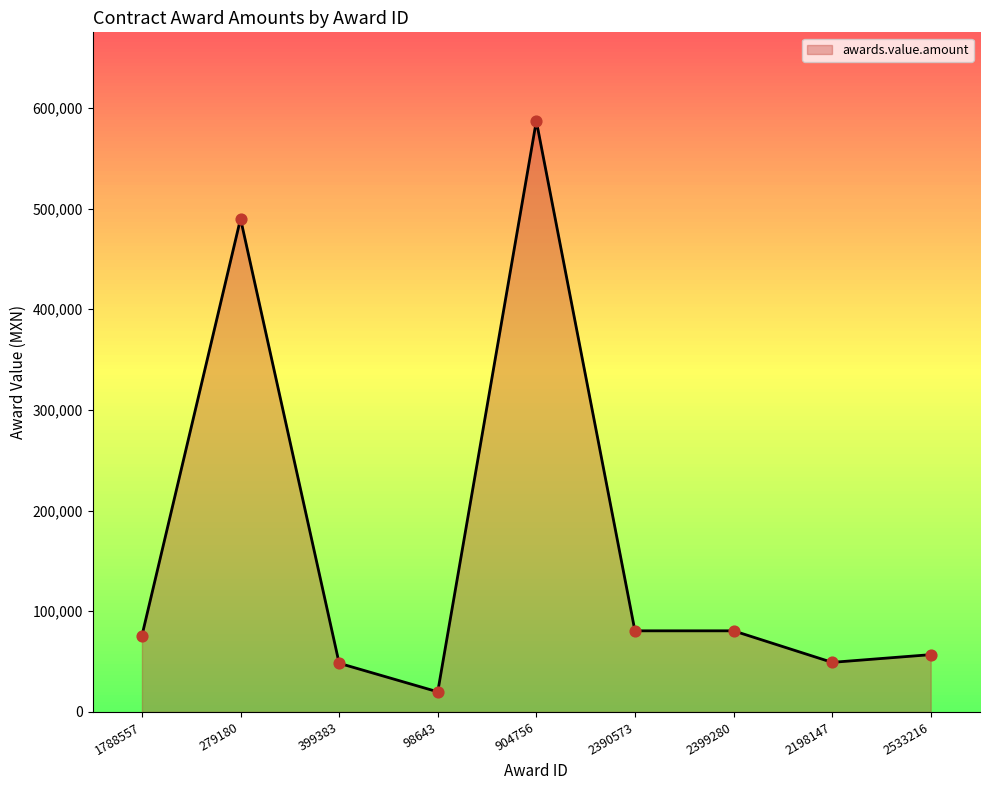

What is the change in value from 904756 to 2390573?

-506404.9